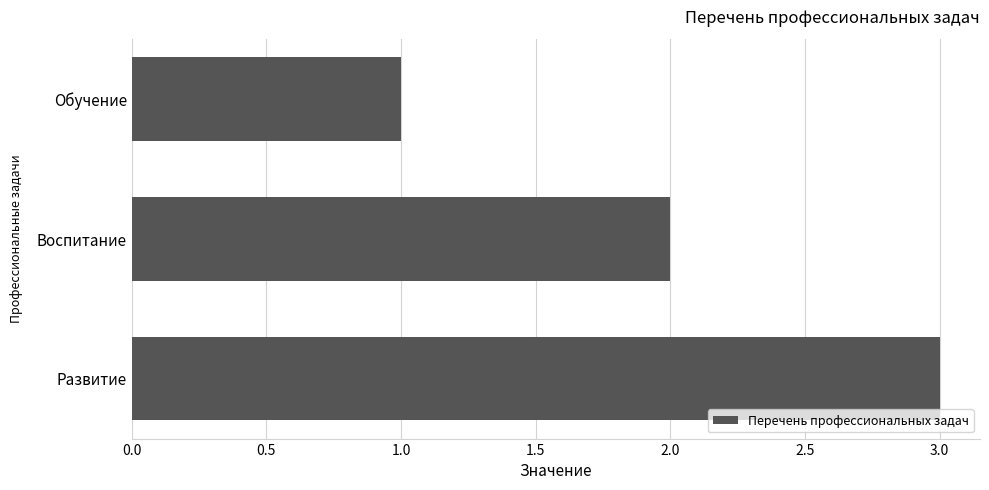

Does the chart contain stacked bars?

No